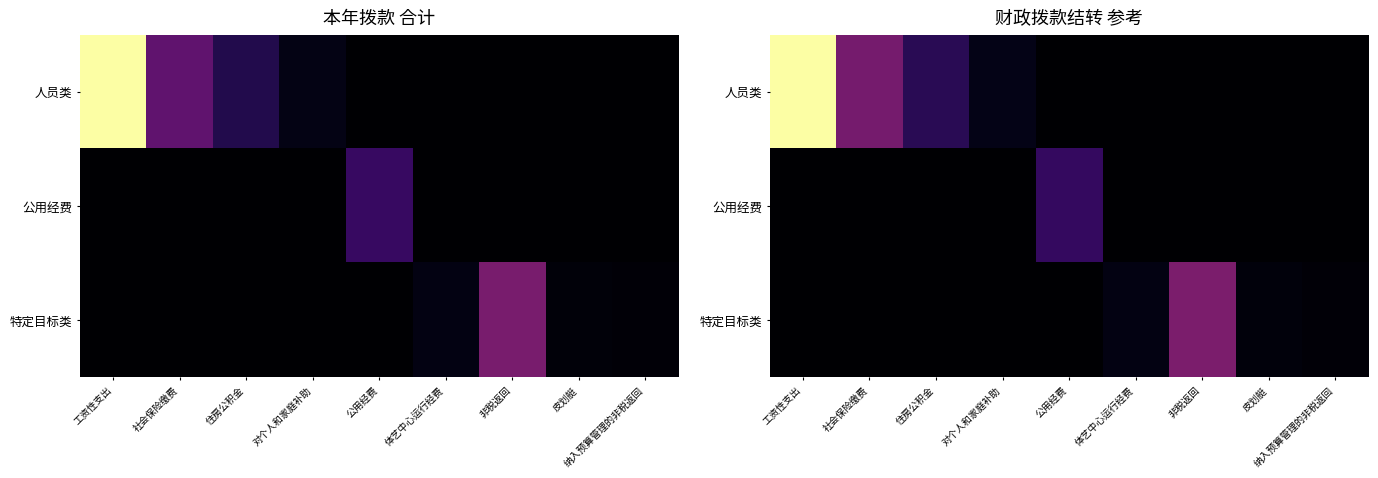

The value of 特定目标类 at 体艺中心运行经费 is 116.1. True or false?

False